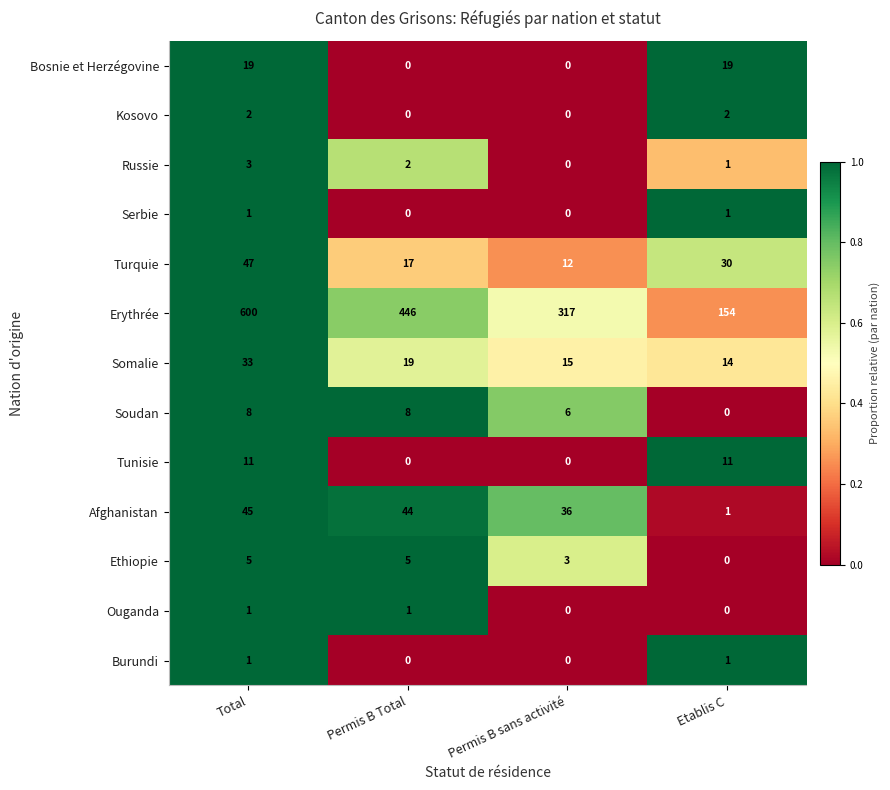

What is the average value of the Erythrée series?

379